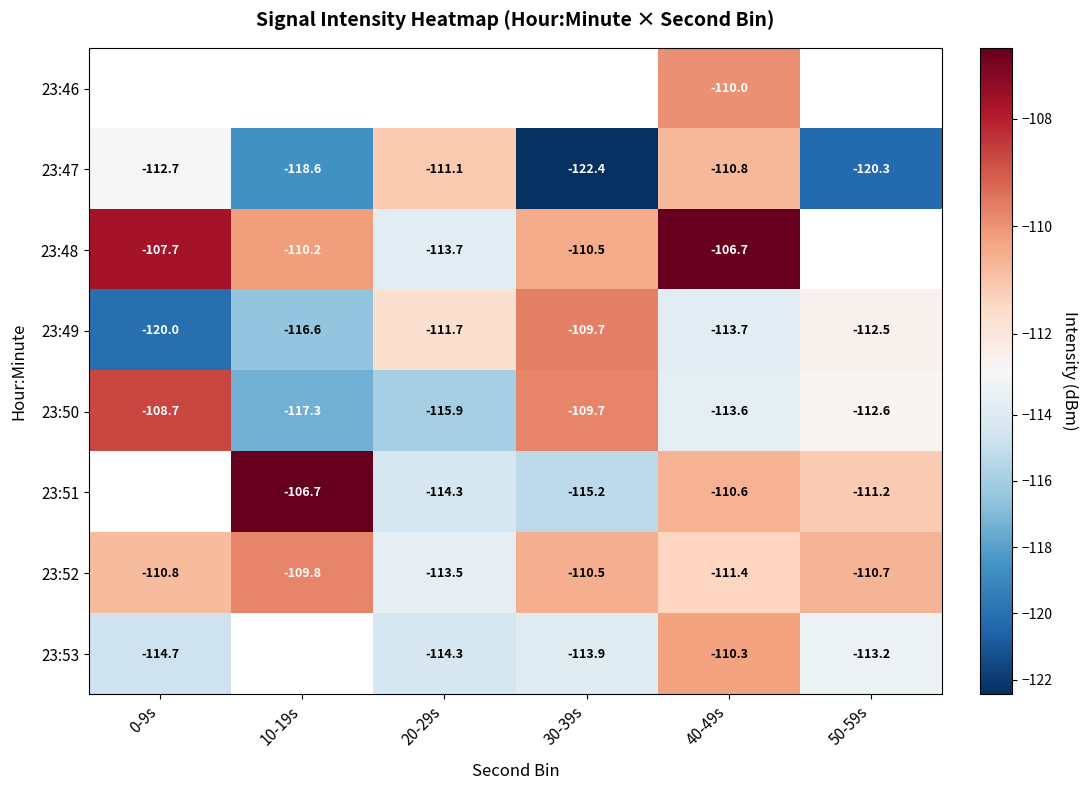

The 23:50 series shows -113.6 at 40-49s. True or false?

True